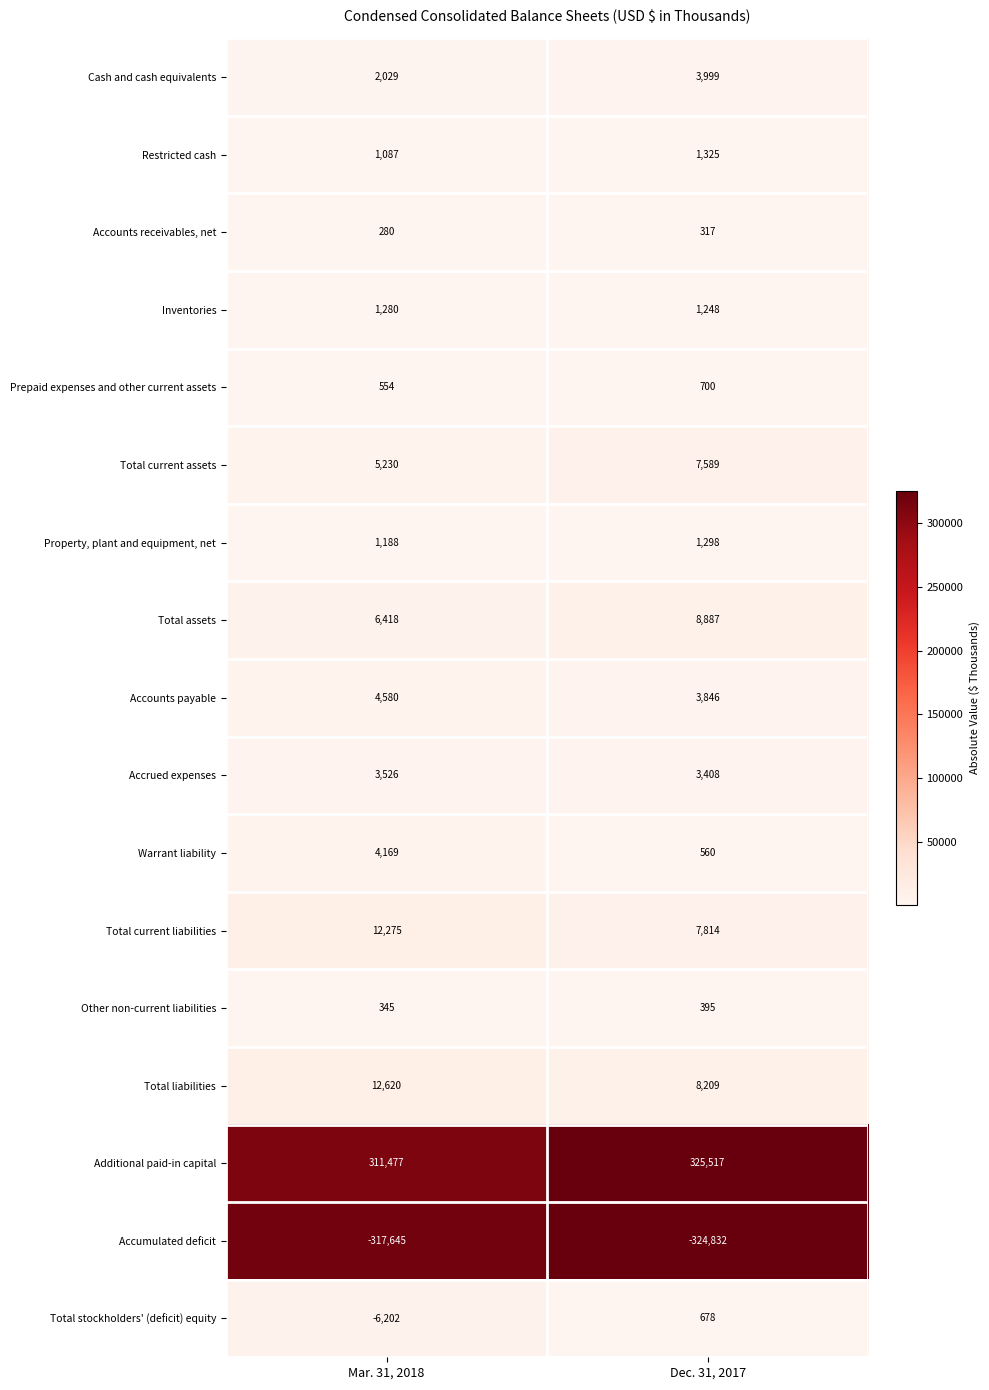

Which label corresponds to the smallest value in the chart?

Dec. 31, 2017